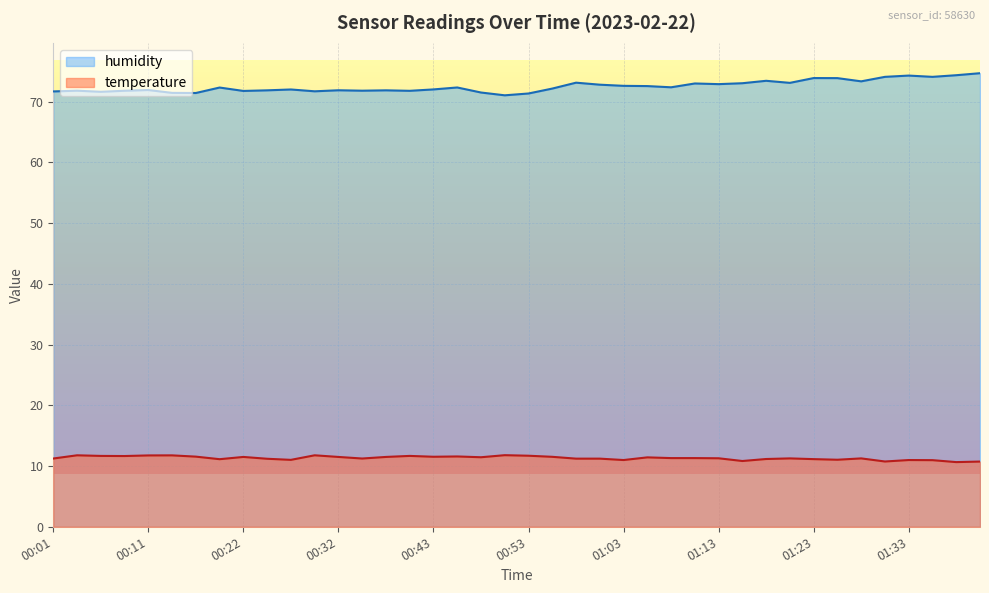

Where is the first local minimum for temperature?

00:09